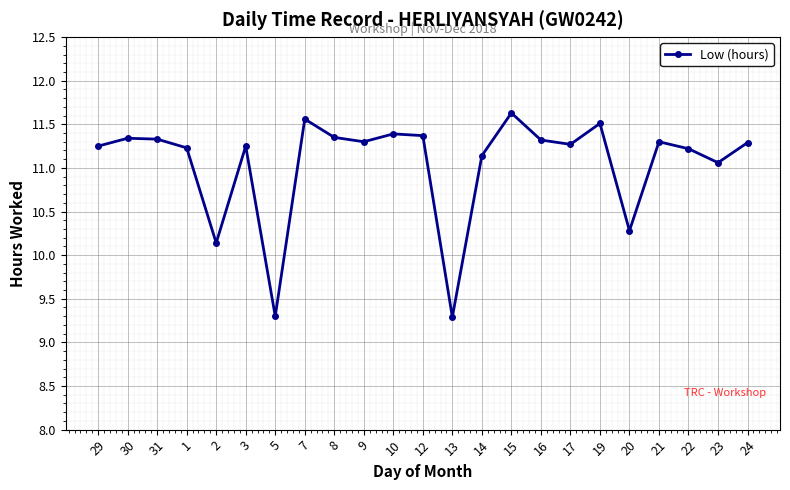

Does the chart have visible grid lines?

Yes